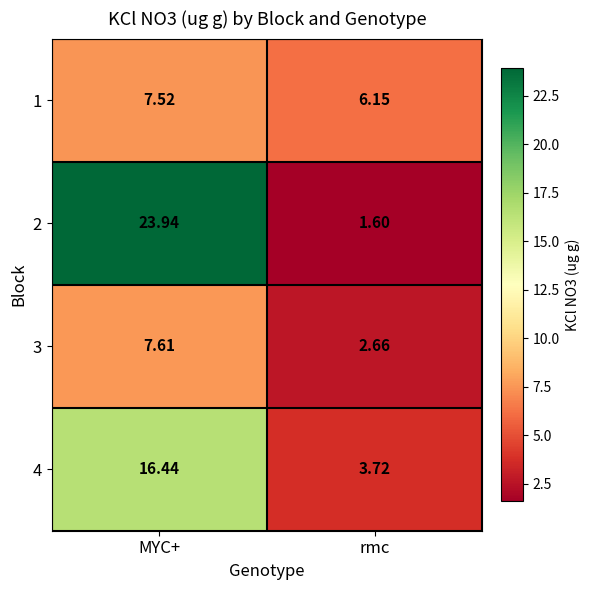

List the labels in order of 2 value, smallest first.

rmc, MYC+